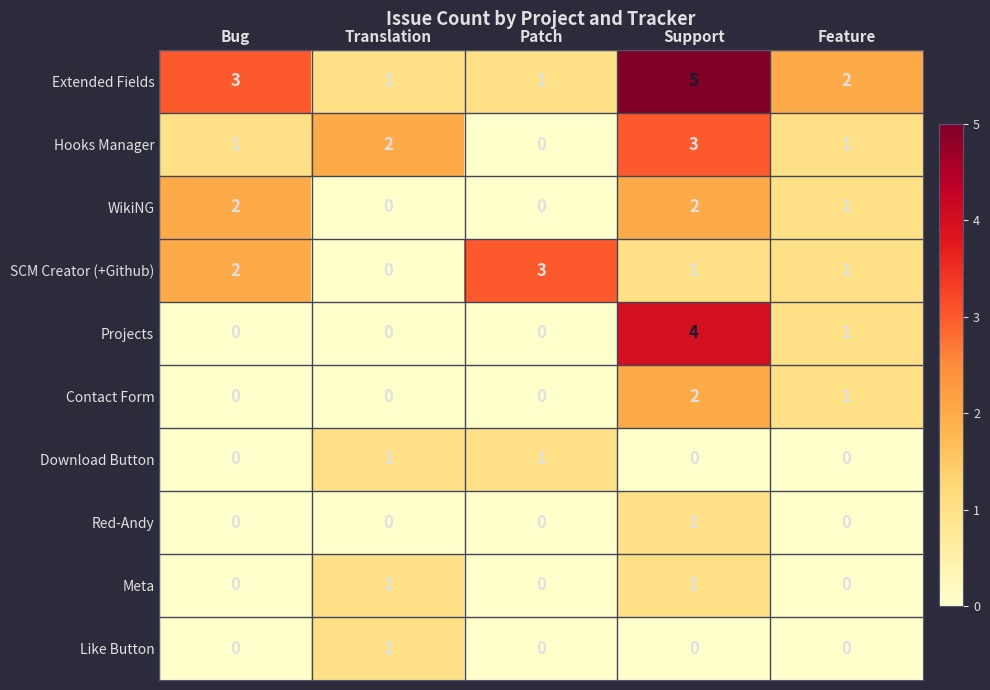

What is the greatest value displayed?

5